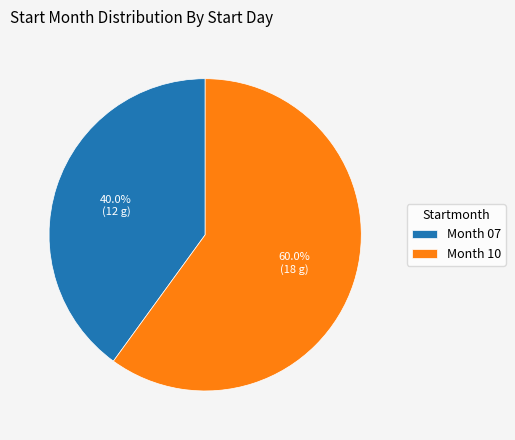

Is the sum of Month 07 and Month 10 greater than half?

Yes